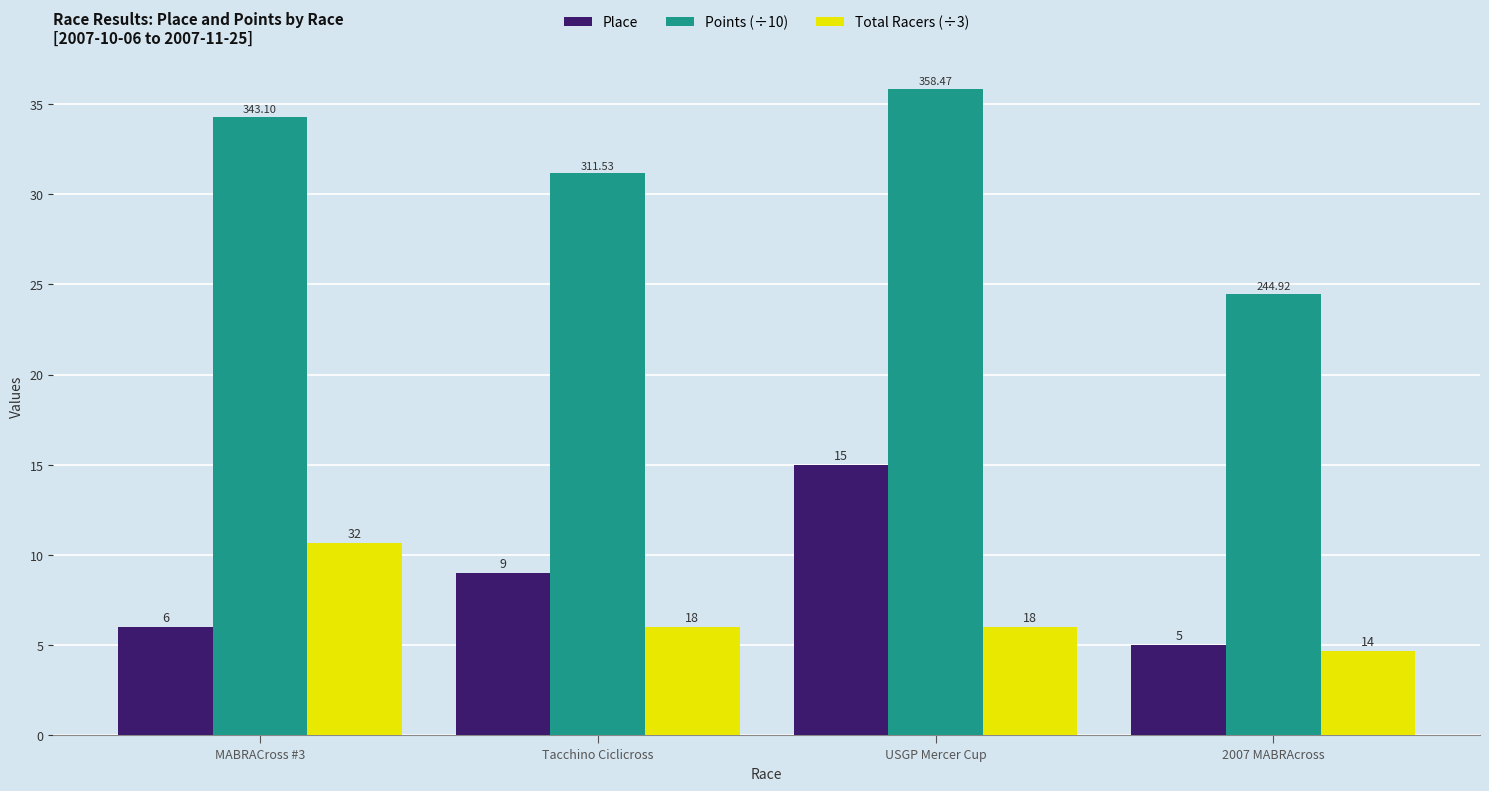

Count the Place values in the range 6 to 15.

3